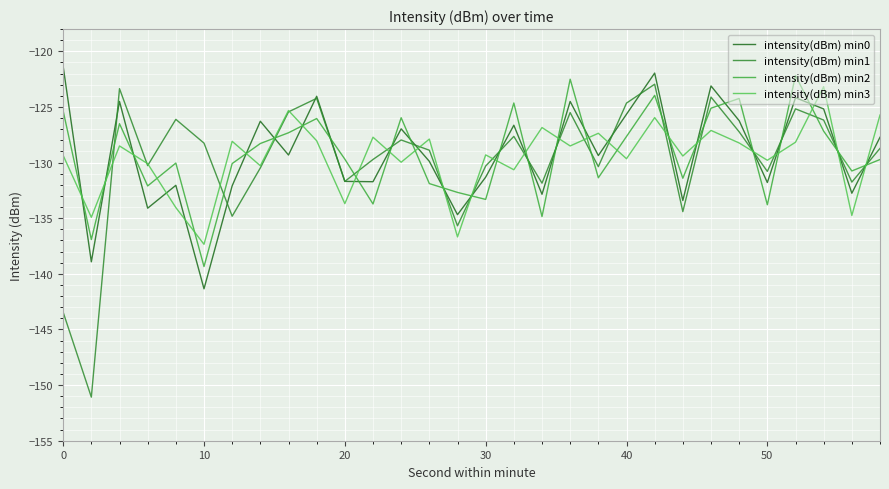

How many intersections are there between intensity(dBm) min0 and intensity(dBm) min2?

24